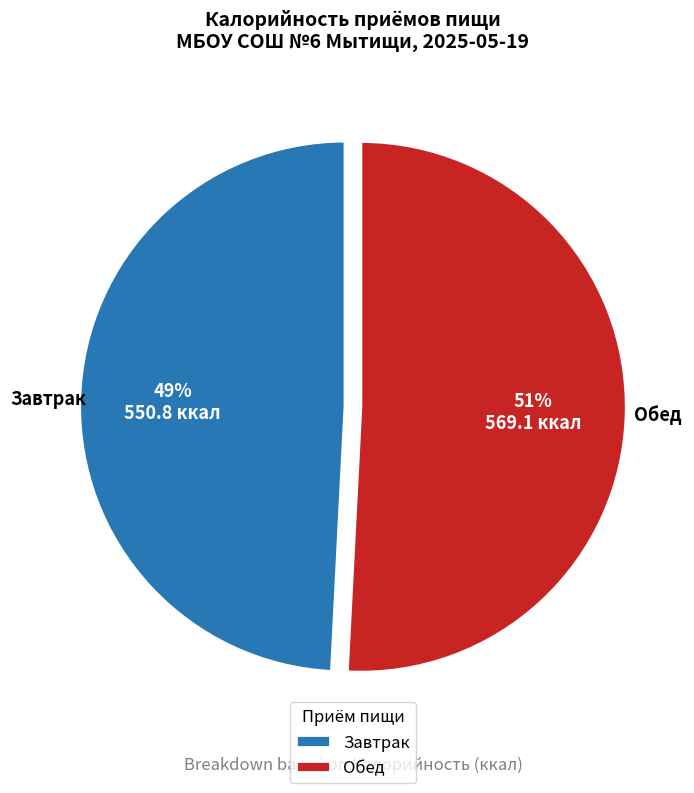

Is it true that Обед is 51% of the pie?

True